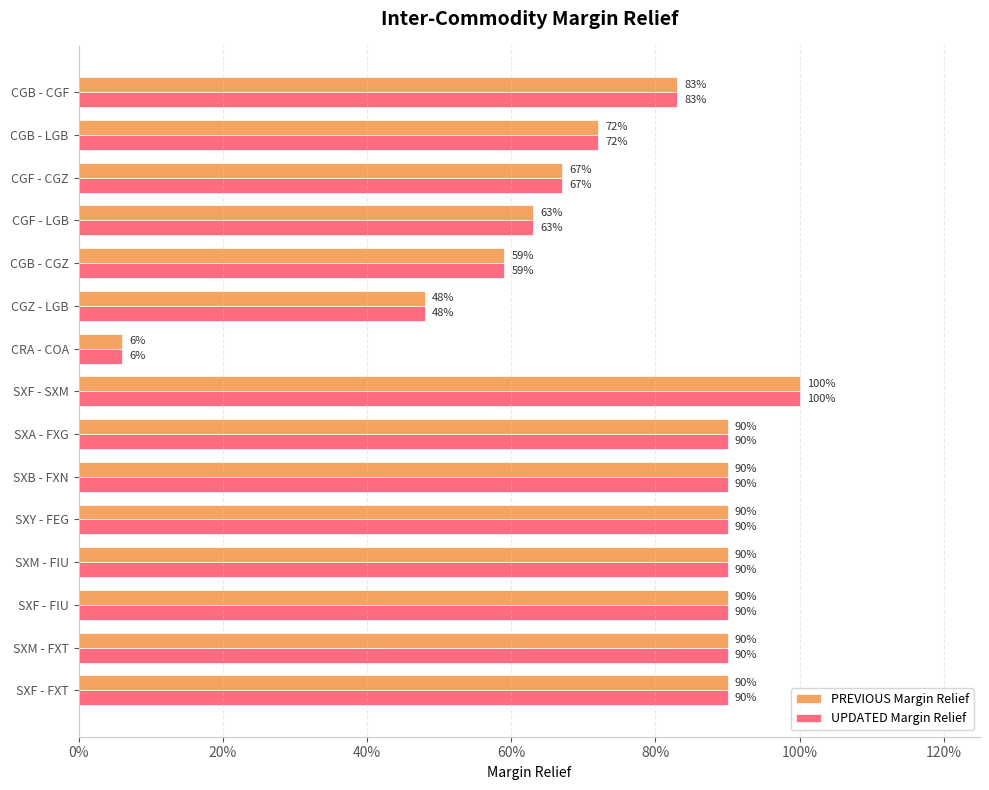

What is the value of the UPDATED Margin Relief bar at the 13th from the left?

0.9